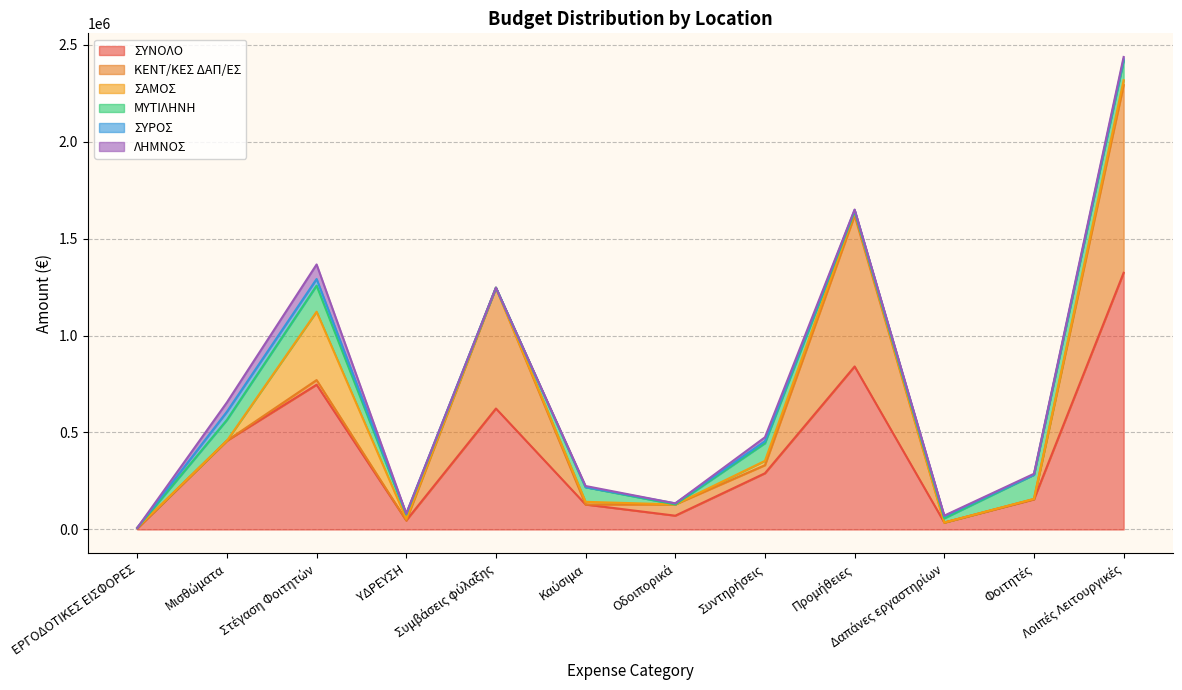

True or false: ΣΥΡΟΣ has more than 0 points higher than both neighbors.

True